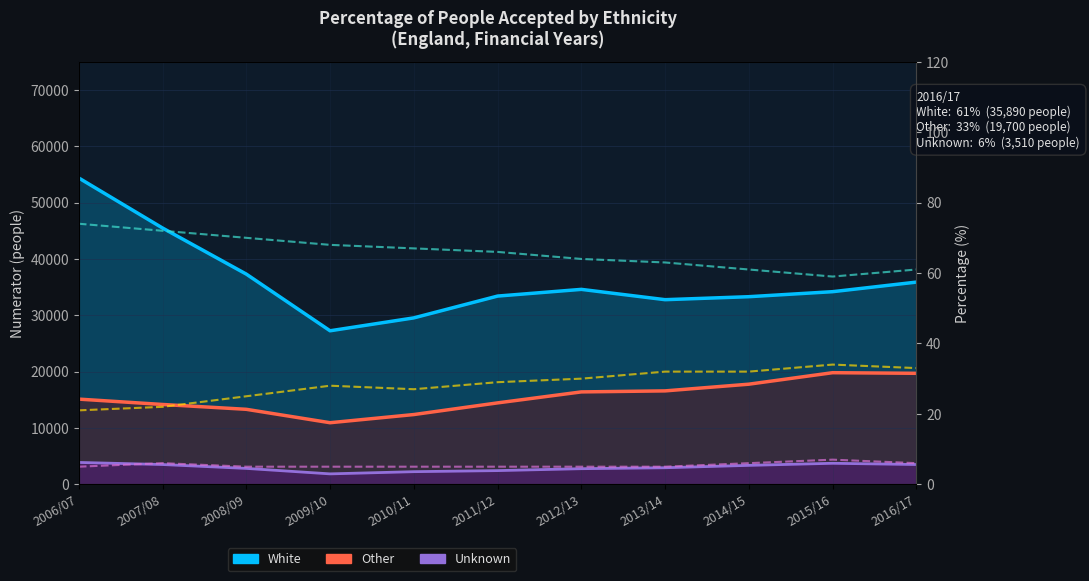

At which category does Other reach its first local peak?

2015/16